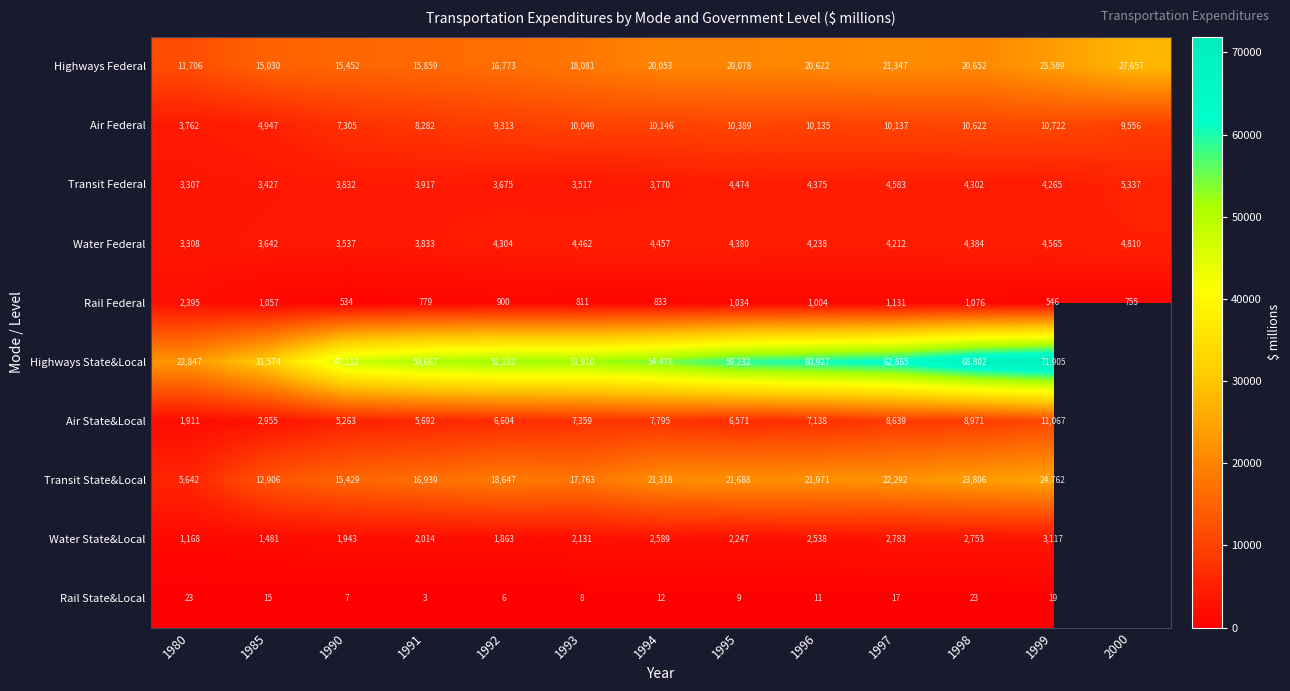

Which category has the lowest value in the Air Federal series?

1980